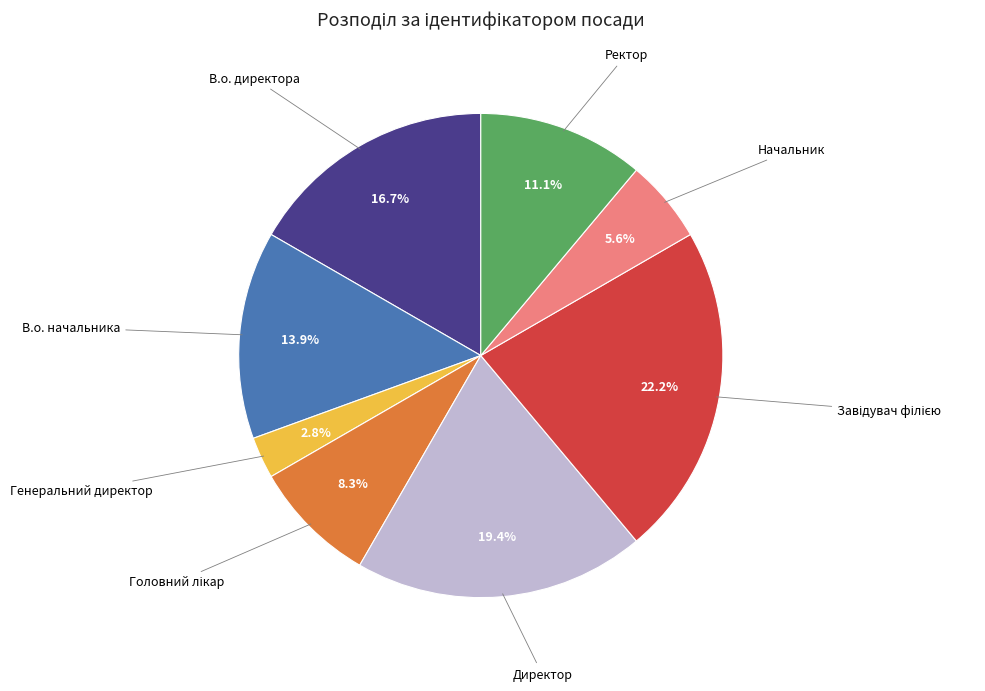

Is there any slice that represents more than half of the pie?

No